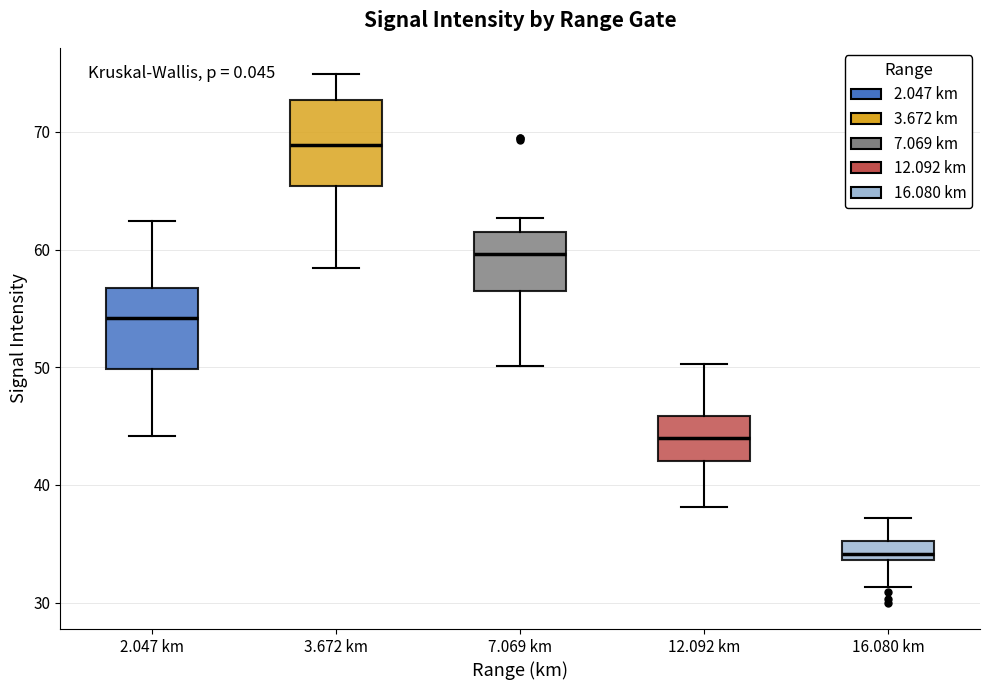

Reading left to right, transcribe this box plot: for each box, give where its median line is, the range the box spans, and where its two whiskers end, as read against the y-axis. The values are not printed on the chart, so give them approximately, as read against the axis.

2.047 km: median 54, box 50 to 57, whiskers 44 to 62
3.672 km: median 69, box 65 to 73, whiskers 58 to 75
7.069 km: median 60, box 57 to 61, whiskers 50 to 63
12.092 km: median 44, box 42 to 46, whiskers 38 to 50
16.080 km: median 34 (just above the box's lower edge), box 34 to 35, whiskers 31 to 37